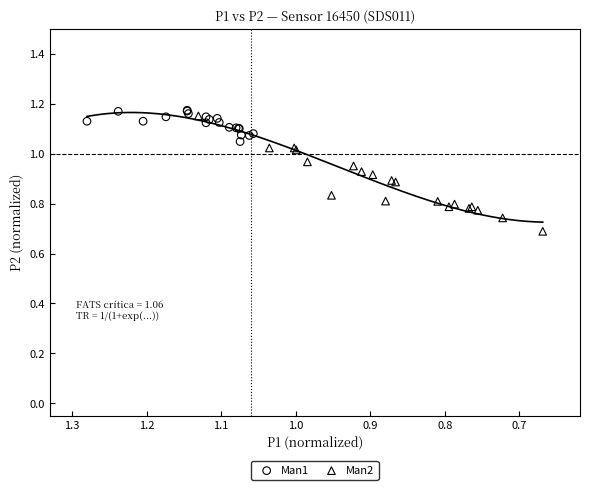

Which series has the largest Y range (max minus min)?

Man2